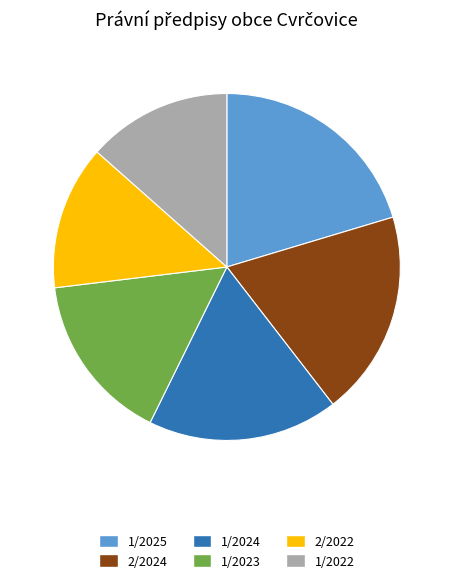

Is there any slice that represents more than half of the pie?

No